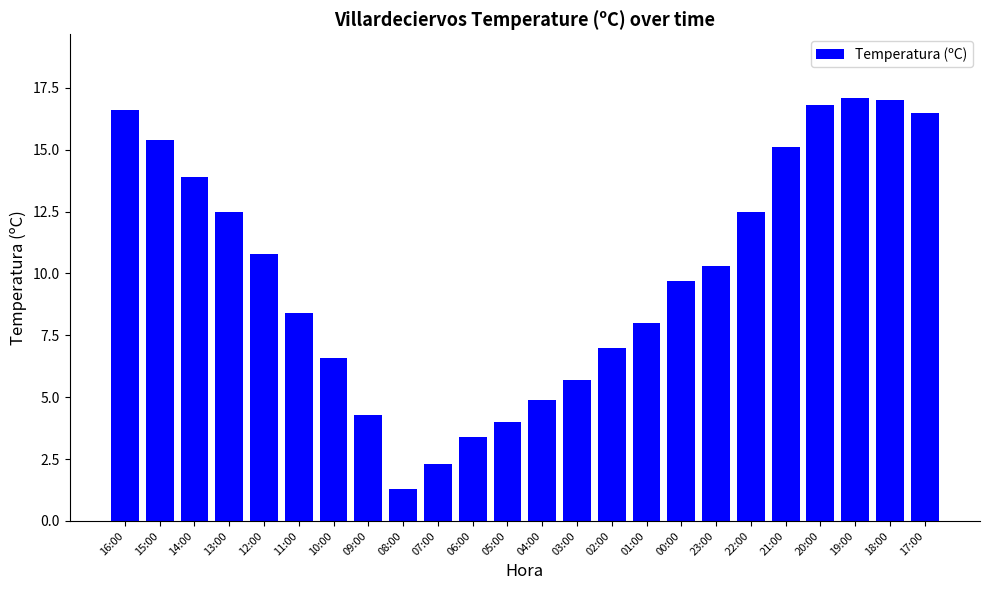

What is the minimum value shown in the chart?

1.3